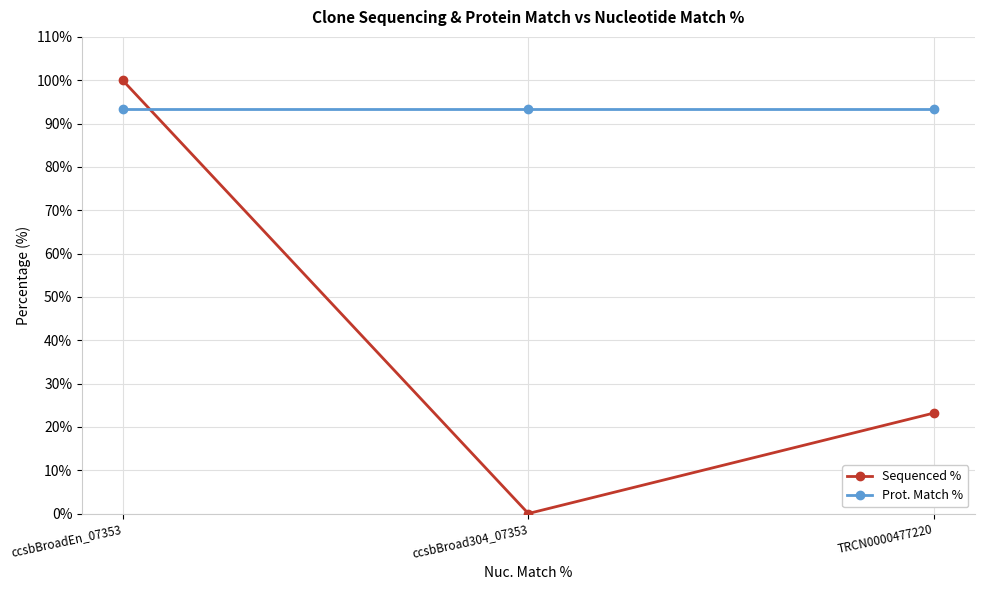

Reading left to right, transcribe all the data shown in this chart.

Sequenced %: 100.0	0.0	23.2
Prot. Match %: 93.4	93.4	93.4